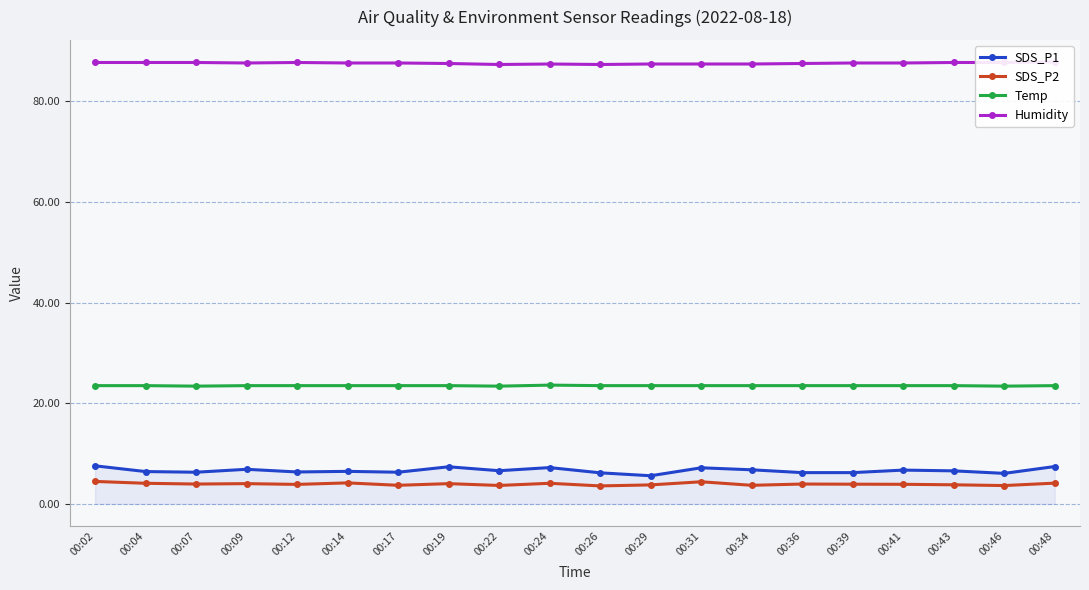

What value does the SDS_P1 series have at 00:36?

6.2